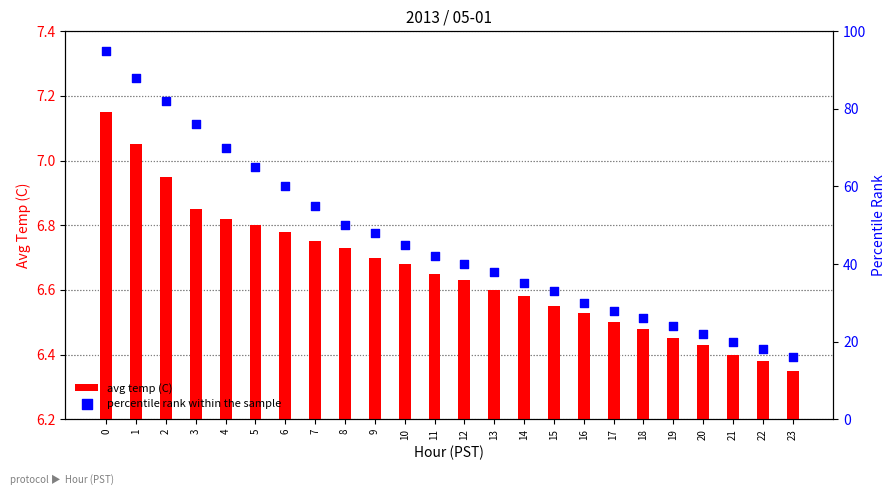

What are all the series names shown in the legend?

avg temp (C), percentile rank within the sample